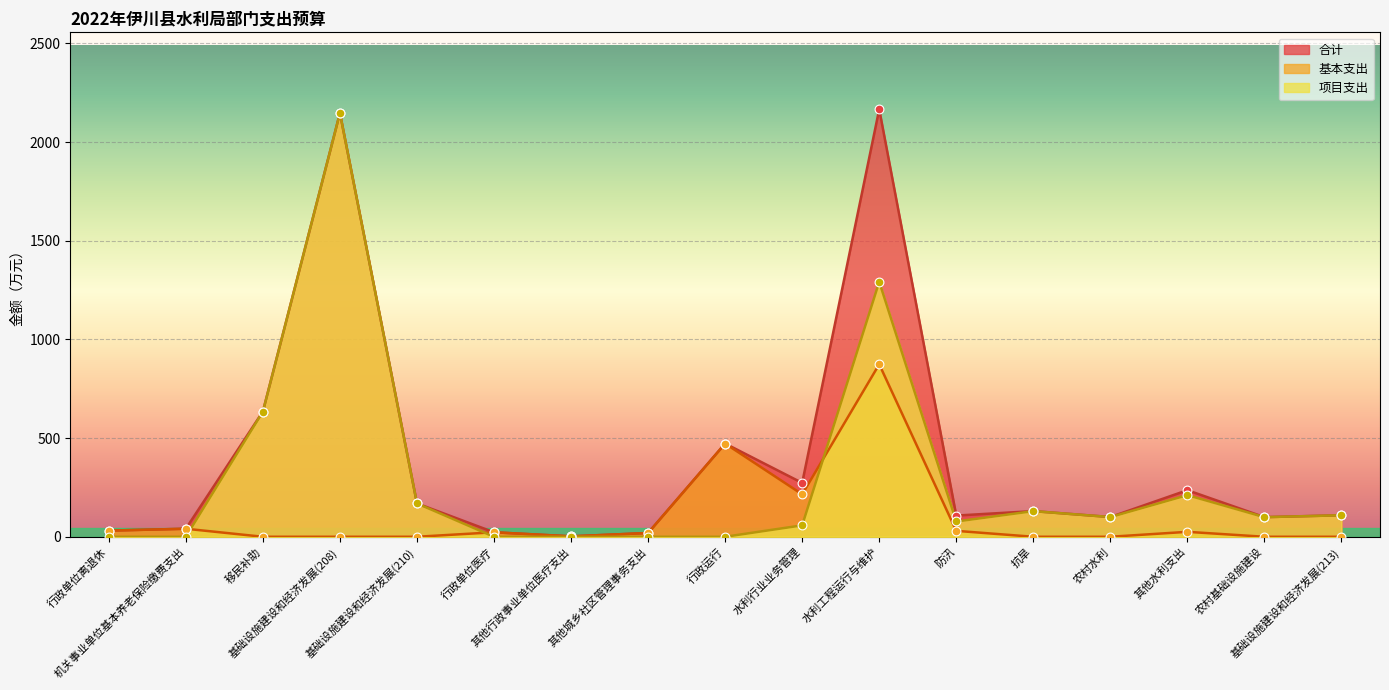

Is the value of 基本支出 at 基础设施建设和经济发展(210) greater than the value of 合计 at 农村基础设施建设?

No